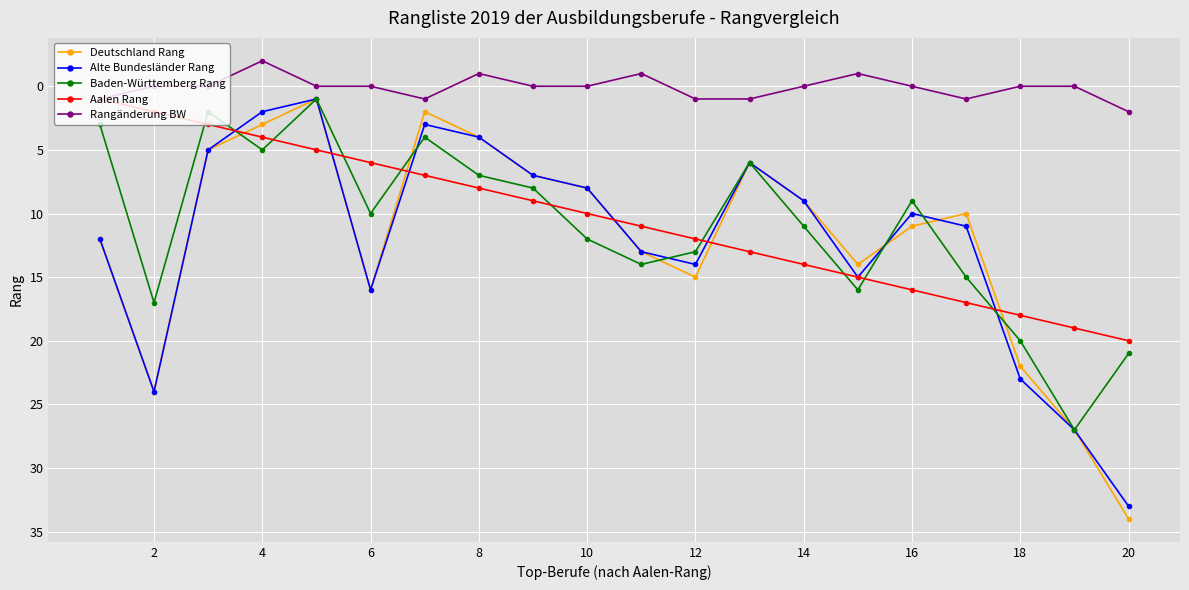

How many lines are shown in the chart?

5